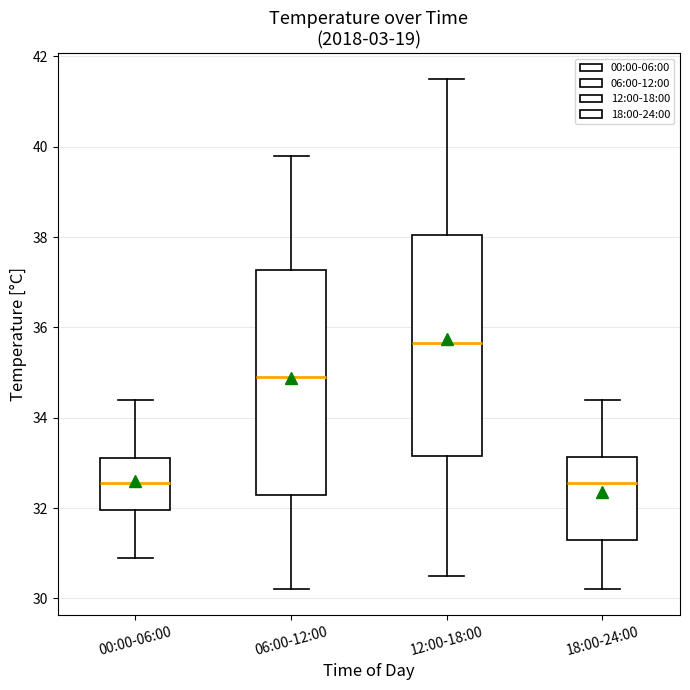

Reading left to right, transcribe this box plot: for each box, give where its median line is, the range the box spans, and where its two whiskers end, as read against the y-axis. The values are not printed on the chart, so give them approximately, as read against the axis.

00:00-06:00: median 32.6, box 32.0 to 33.2, whiskers 31.0 to 34.4
06:00-12:00: median 35.0, box 32.4 to 37.2, whiskers 30.2 to 39.8
12:00-18:00: median 35.6, box 33.2 to 38.0, whiskers 30.6 to 41.6
18:00-24:00: median 32.6, box 31.4 to 33.2, whiskers 30.2 to 34.4